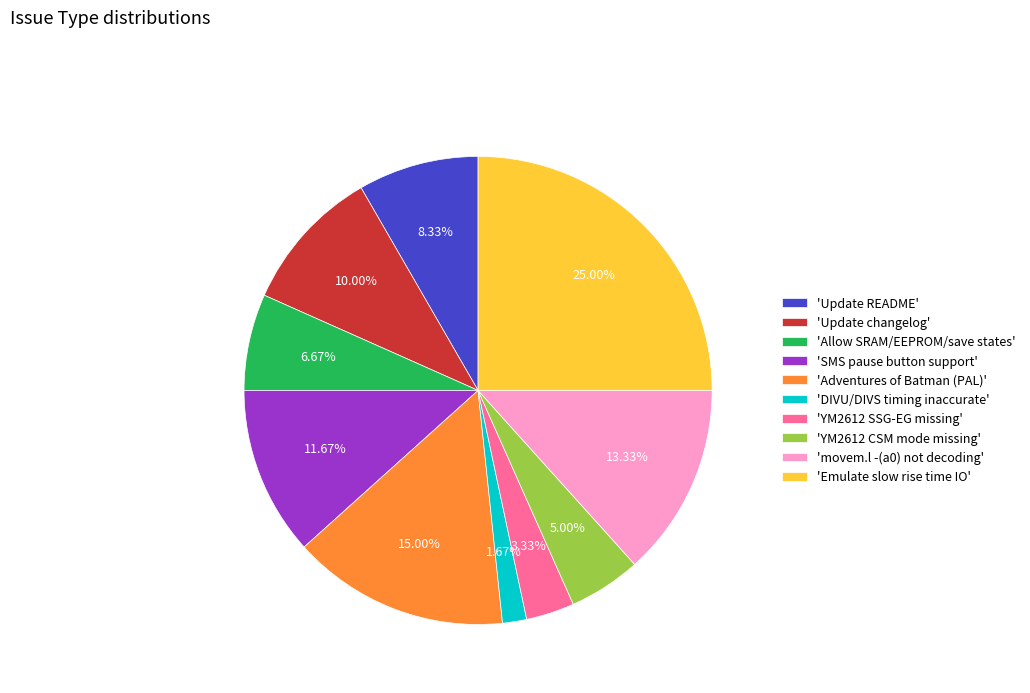

To the nearest percent, what is the difference between the largest and smallest slice percentages?

23%